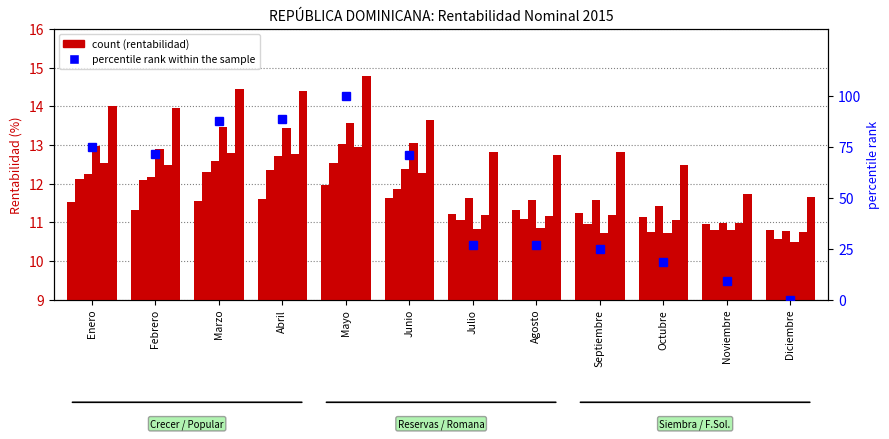

How many bars are there in each group?

6